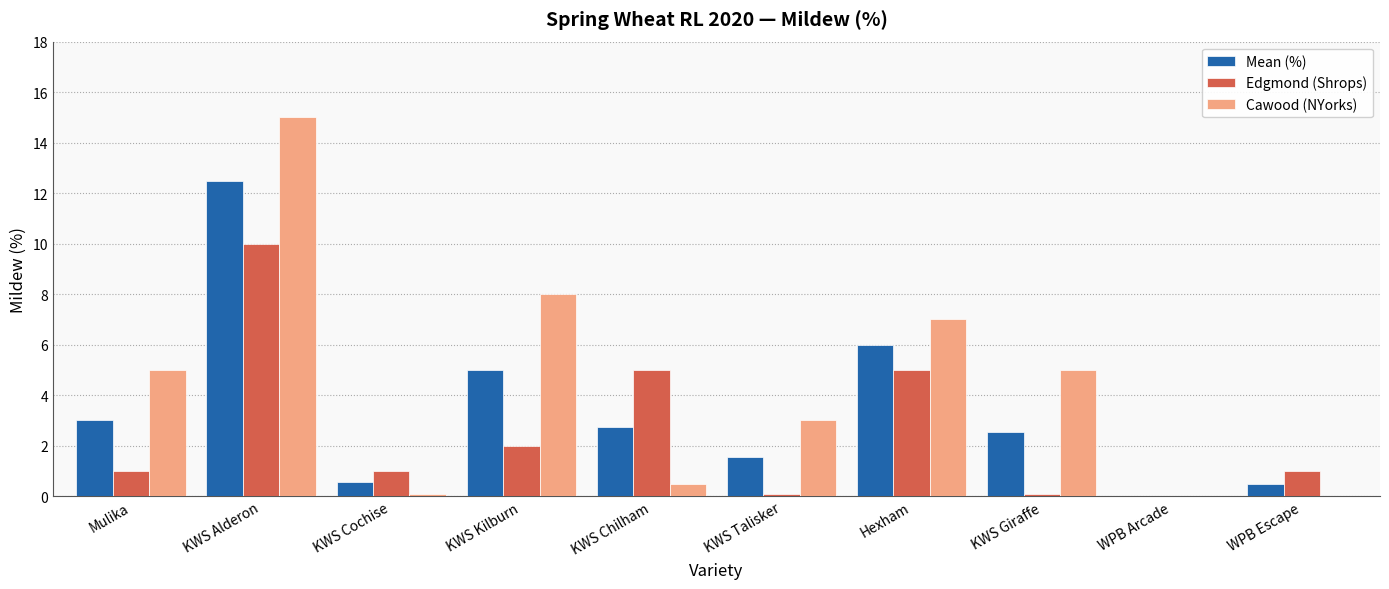

Between KWS Alderon and KWS Chilham, which series saw the biggest shift?

Cawood (NYorks)